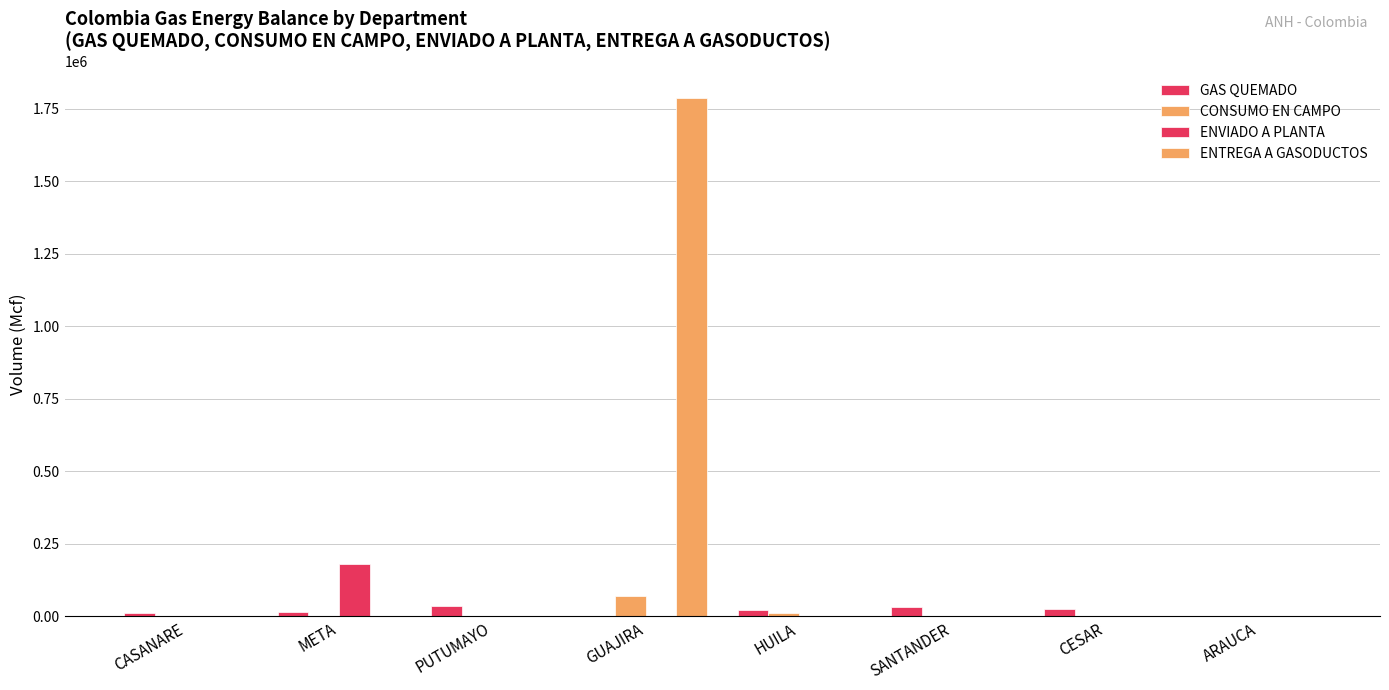

Does the chart contain stacked bars?

No